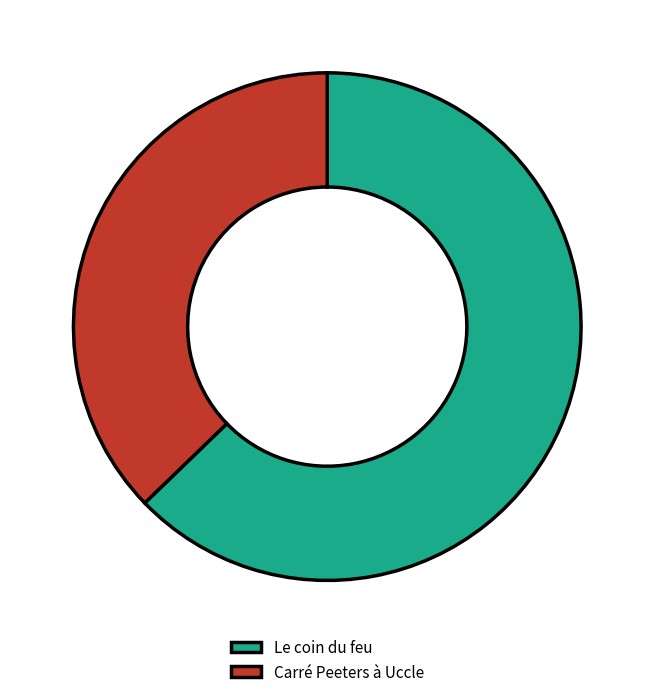

Count the number of slices in the pie.

2